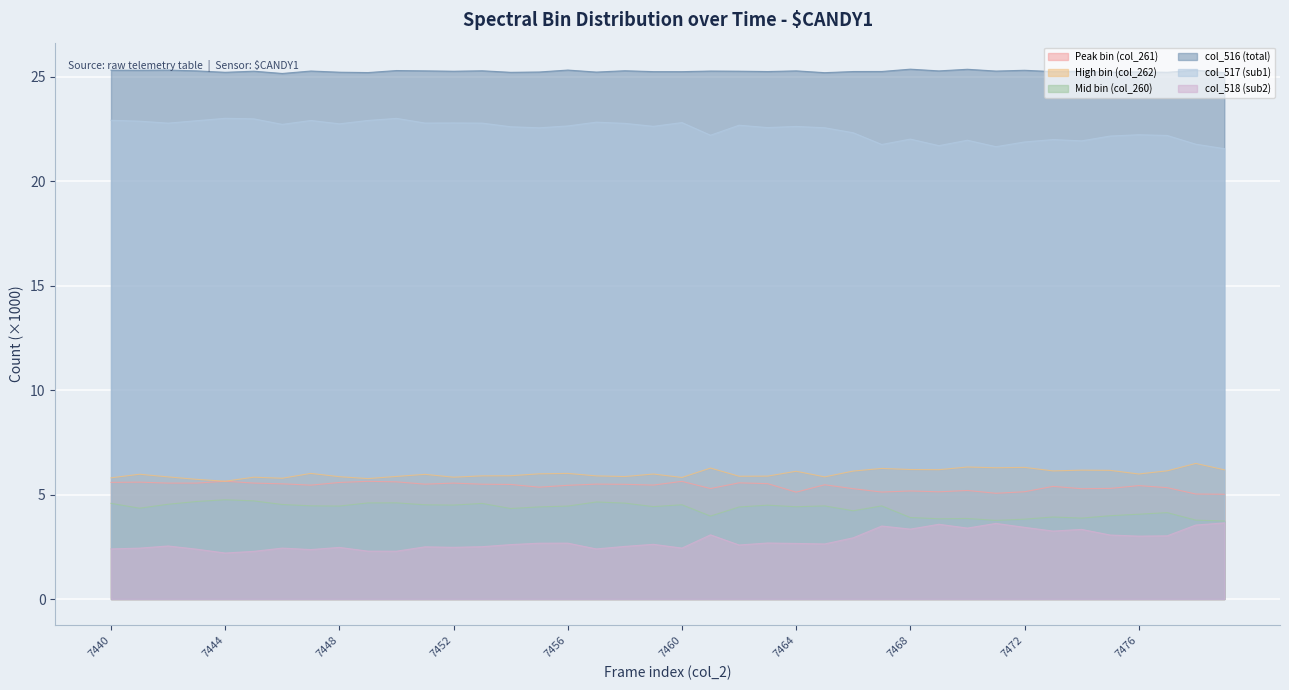

Rank the series at 7474 from lowest to highest value.

col_518 (sub2), Mid bin (col_260), Peak bin (col_261), High bin (col_262), col_517 (sub1), col_516 (total)